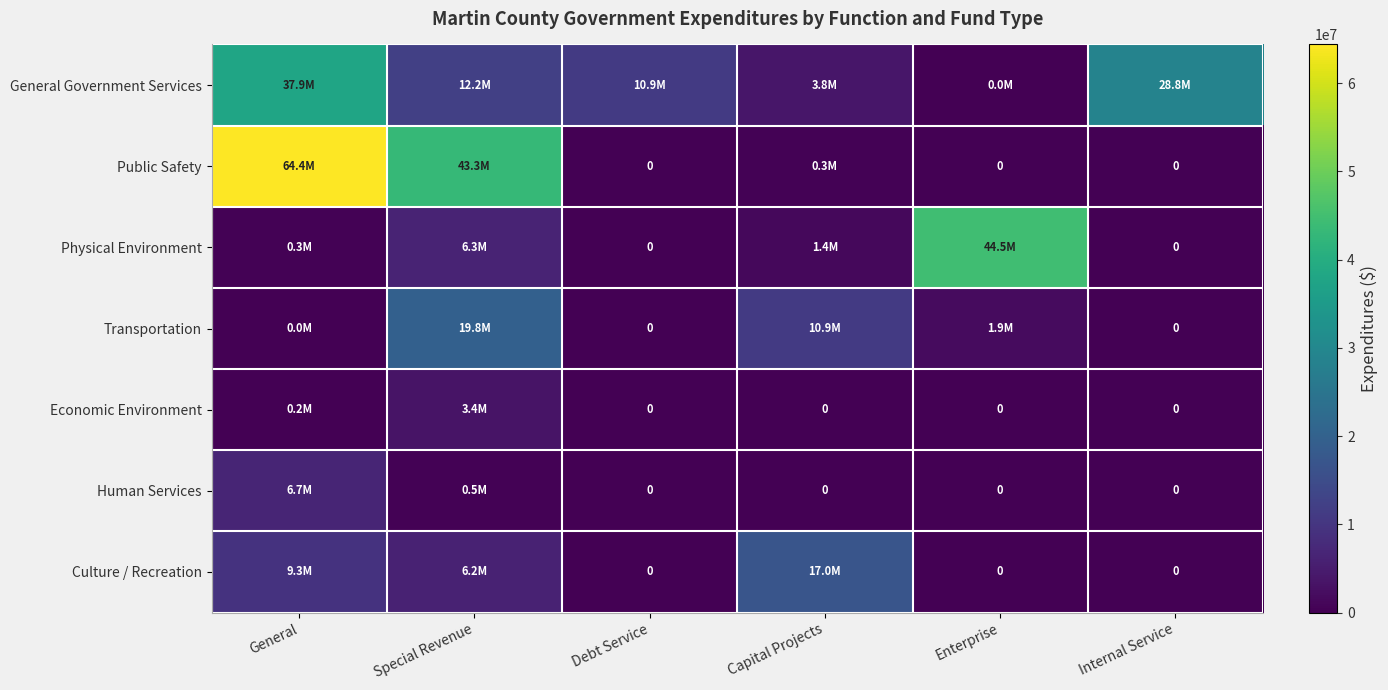

Which series changed the most between Capital Projects and Enterprise?

Physical Environment